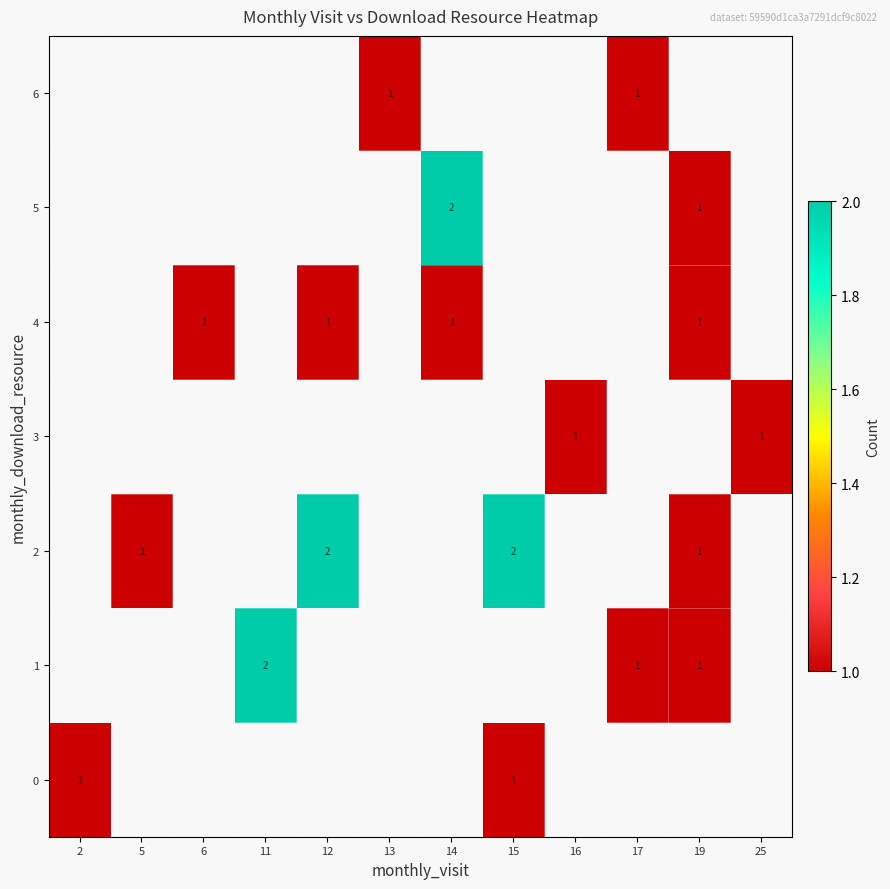

At how many categories does at least one series exceed 1?

4